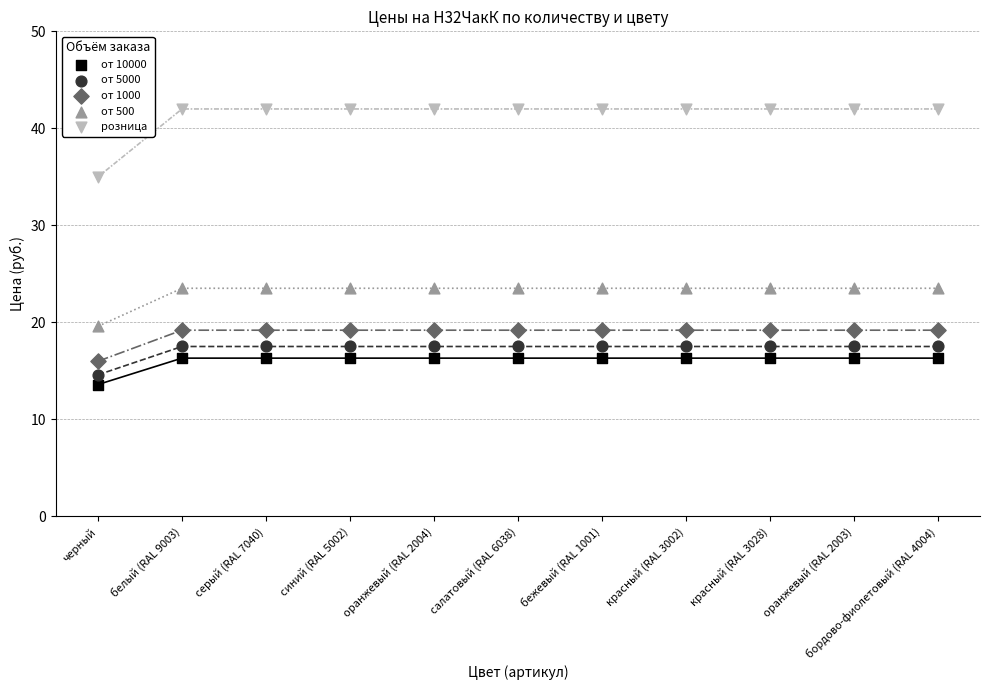

In the розница series, what Y value is closest to 38?

35.0